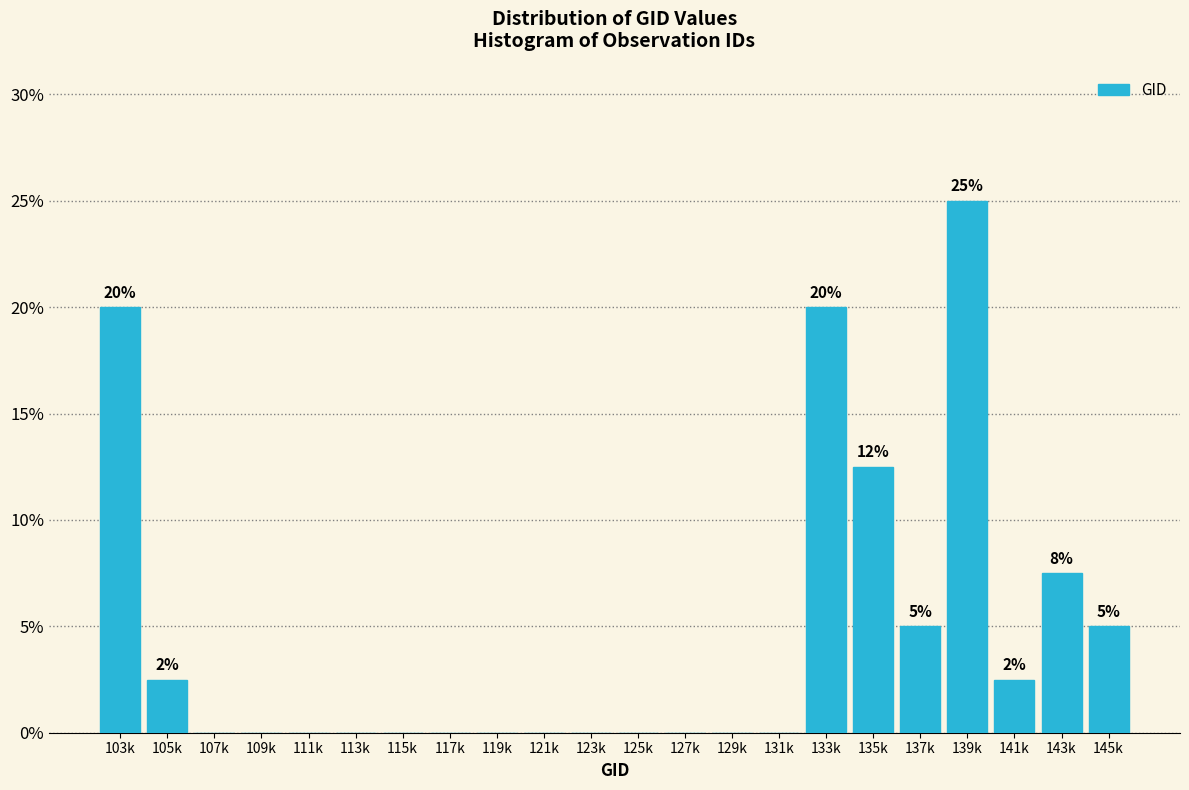

Reading right to left, list all the values displayed in this chart.

145k=5.0	143k=7.5	141k=2.5	139k=25.0	137k=5.0	135k=12.5	133k=20.0	131k=0.0	129k=0.0	127k=0.0	125k=0.0	123k=0.0	121k=0.0	119k=0.0	117k=0.0	115k=0.0	113k=0.0	111k=0.0	109k=0.0	107k=0.0	105k=2.5	103k=20.0